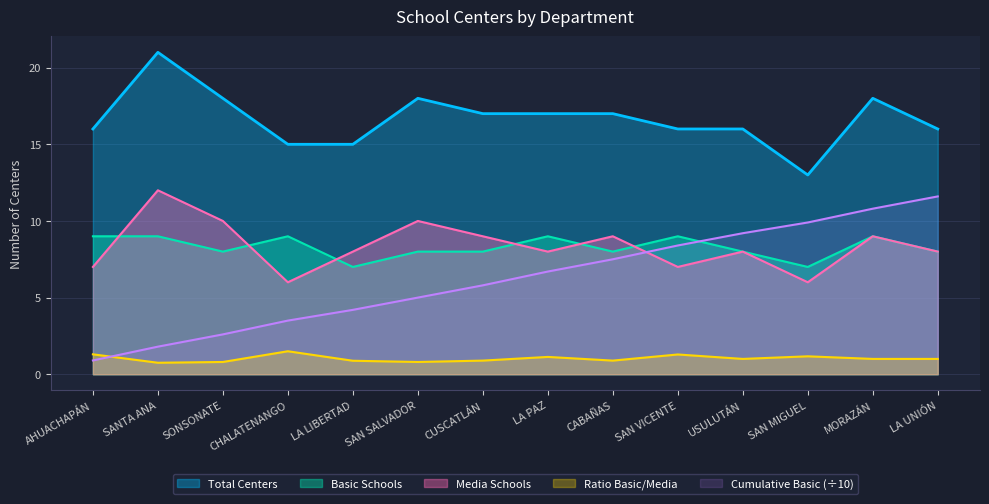

How many lines are shown in the chart?

5